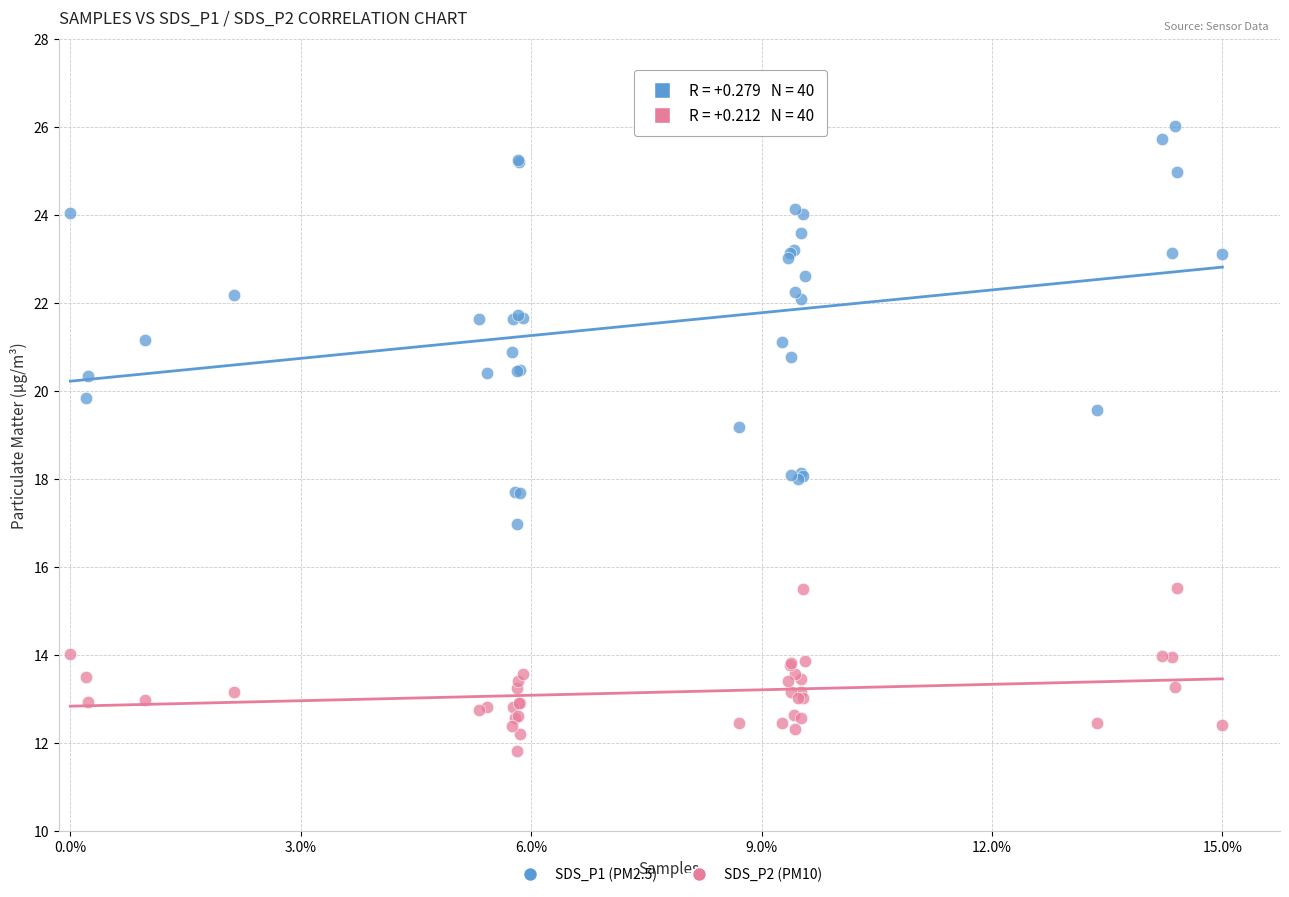

Which series has the largest Y range (max minus min)?

SDS_P1 (PM2.5)